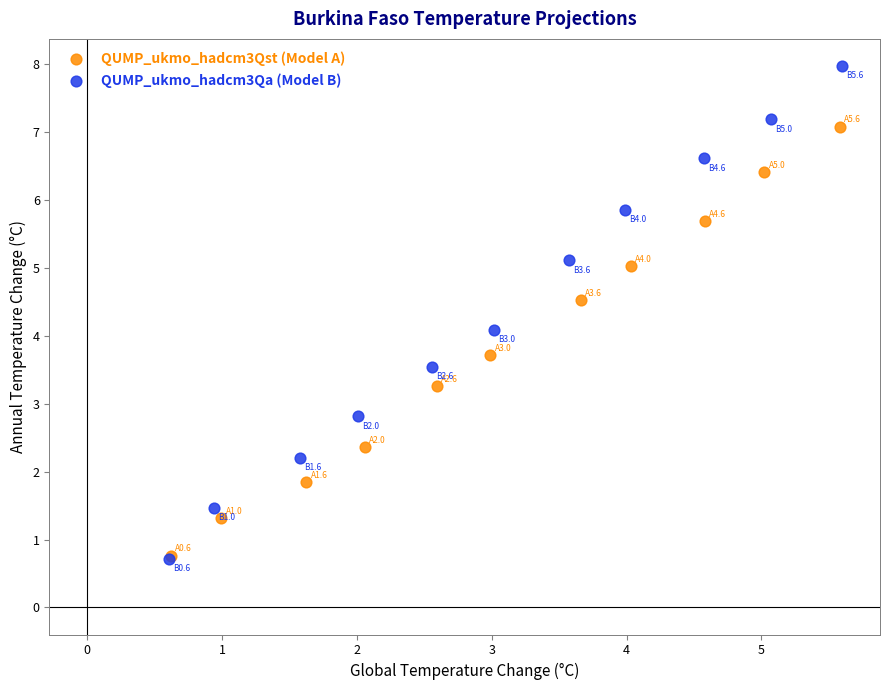

What are all the series names shown in the legend?

QUMP_ukmo_hadcm3Qst (Model A), QUMP_ukmo_hadcm3Qa (Model B)